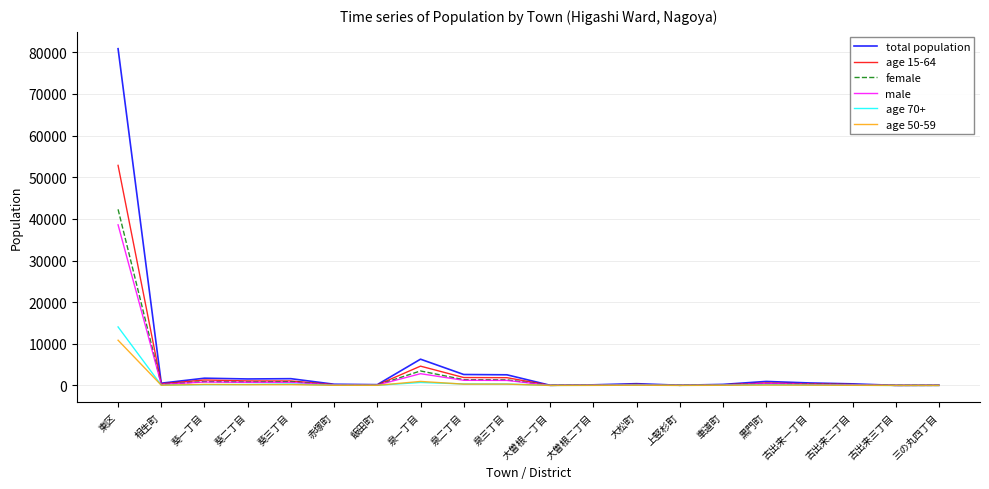

Which series has the widest spread of values?

total population